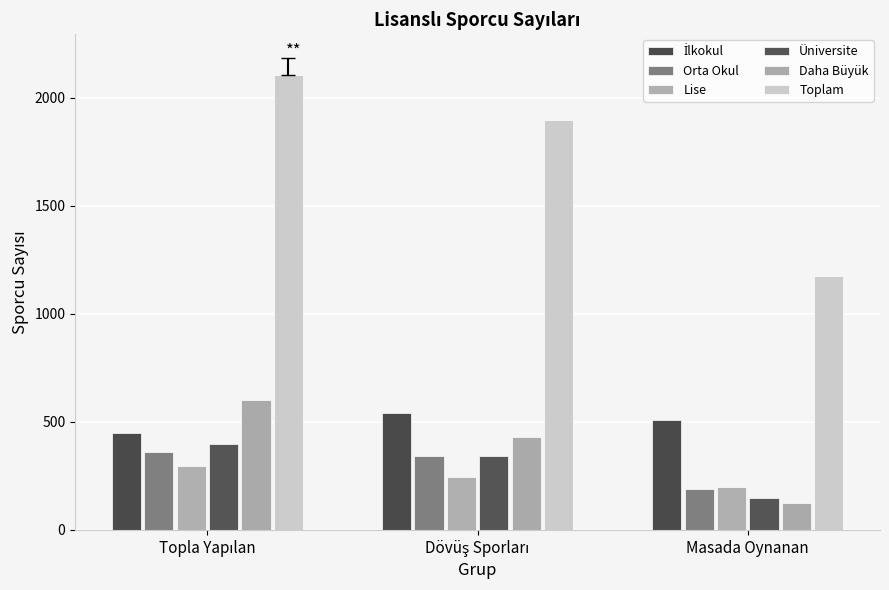

How many bars are there in total?

18